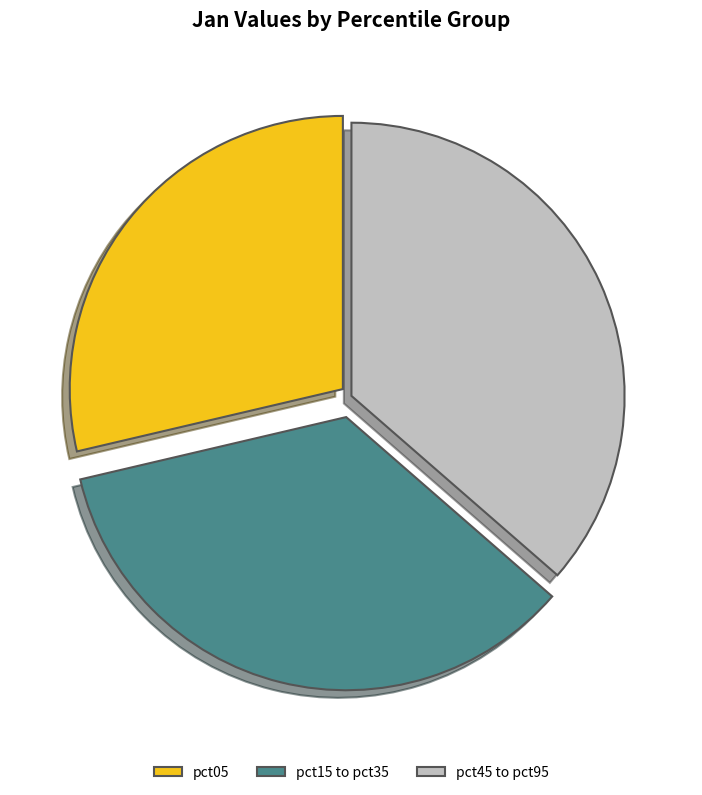

Is there a majority slice in this chart?

No